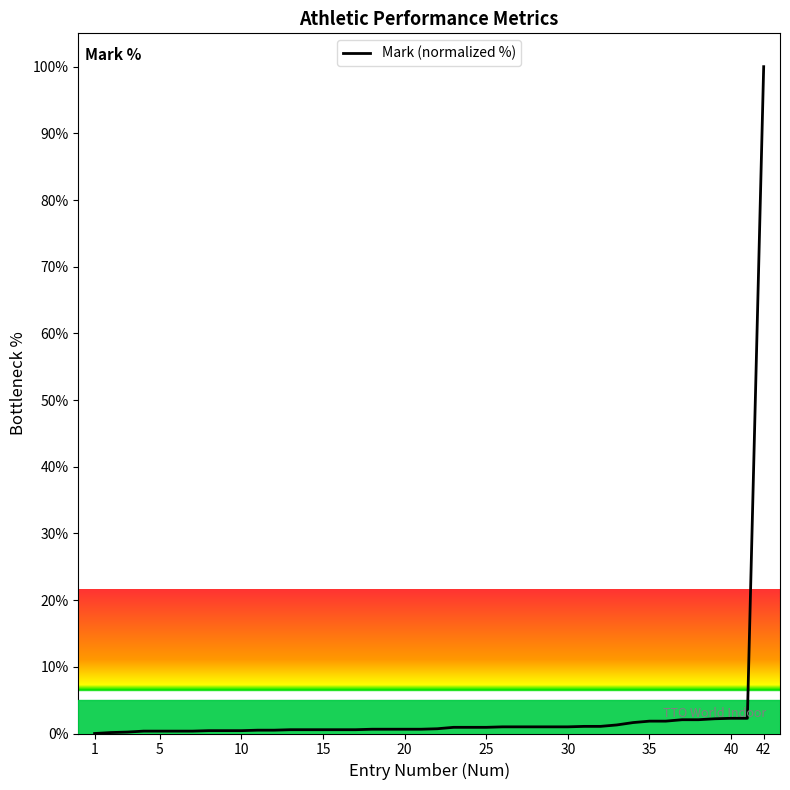

What is the difference between the second highest and second lowest values?

2.1